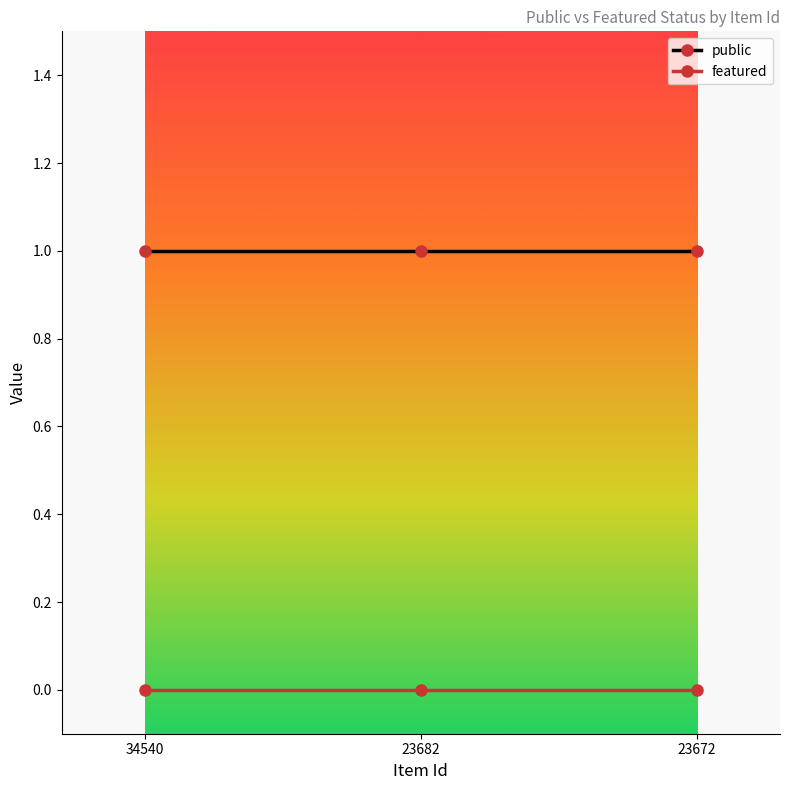

Reading left to right, transcribe all the data shown in this chart.

public: 34540=1	23682=1	23672=1
featured: 34540=0	23682=0	23672=0